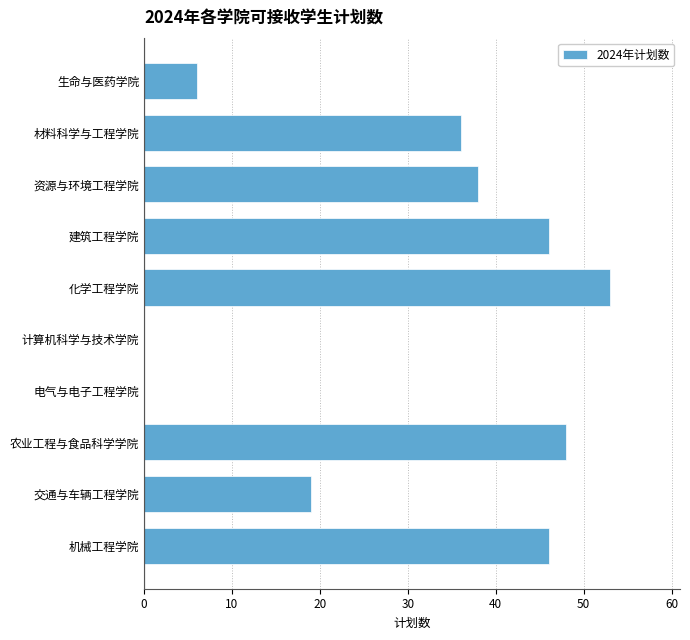

What is the average value?

29